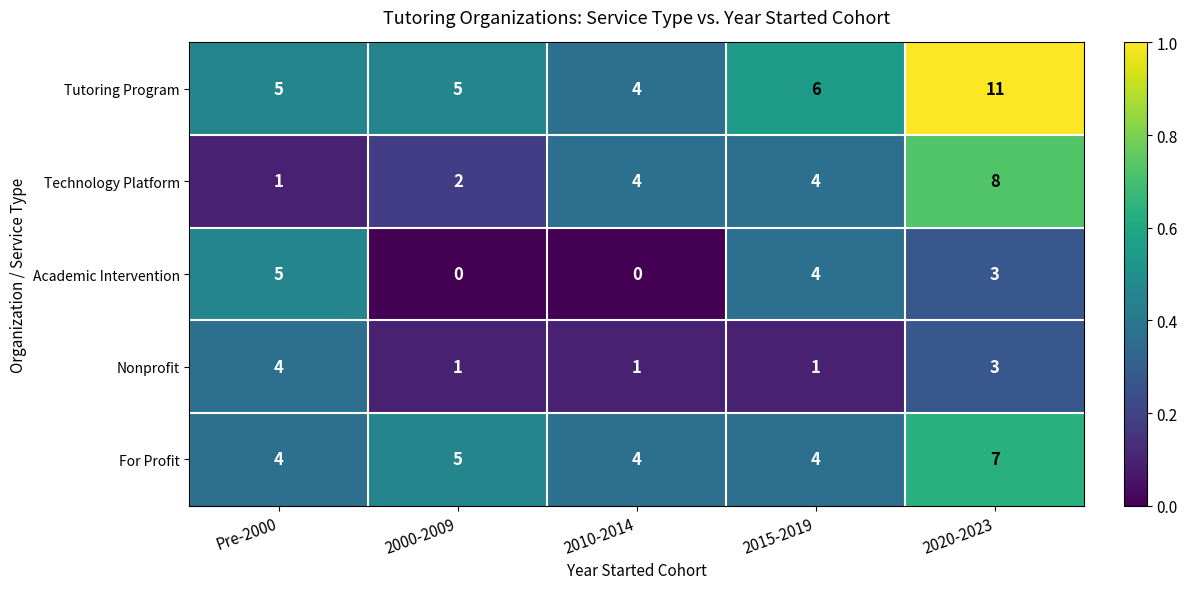

What is the sum of all For Profit values?

24